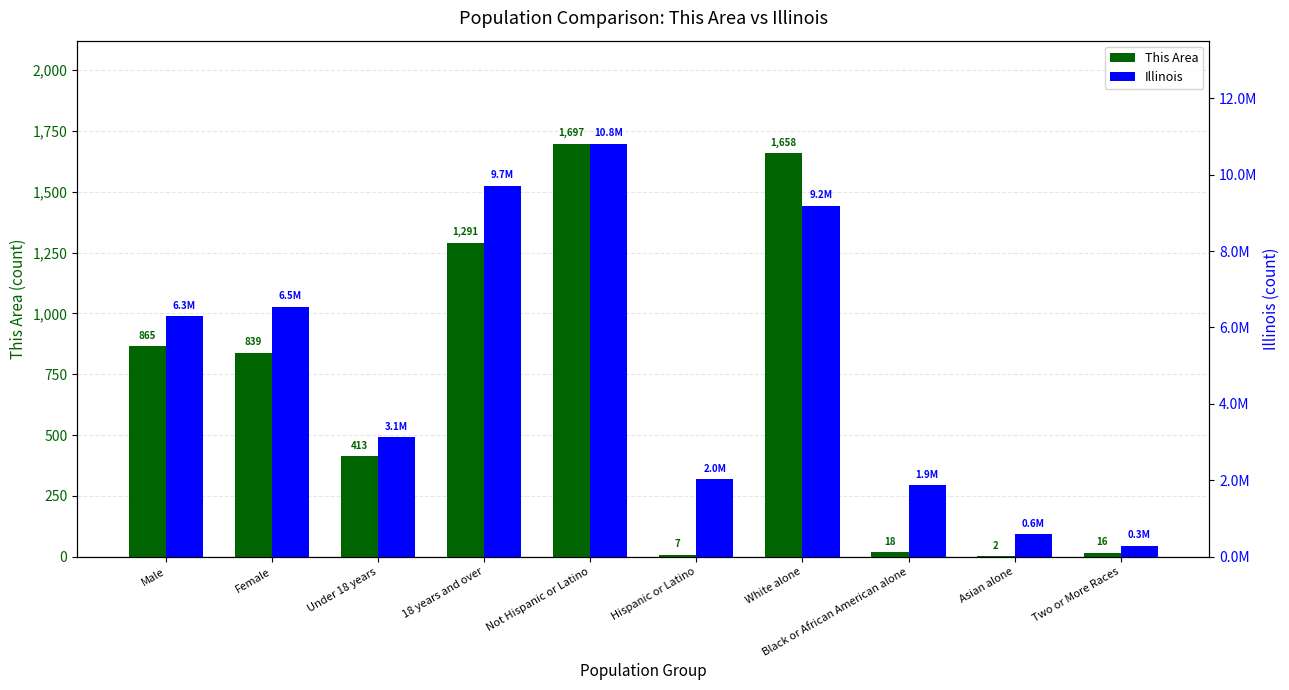

Reading left to right, list all the values displayed in this chart.

This Area: Male=865	Female=839	Under 18 years=413	18 years and over=1291	Not Hispanic or Latino=1697	Hispanic or Latino=7	White alone=1658	Black or African American alone=18	Asian alone=2	Two or More Races=16
Illinois: Male=6292276	Female=6538356	Under 18 years=3129179	18 years and over=9701453	Not Hispanic or Latino=10803054	Hispanic or Latino=2027578	White alone=9177877	Black or African American alone=1866414	Asian alone=586934	Two or More Races=289982